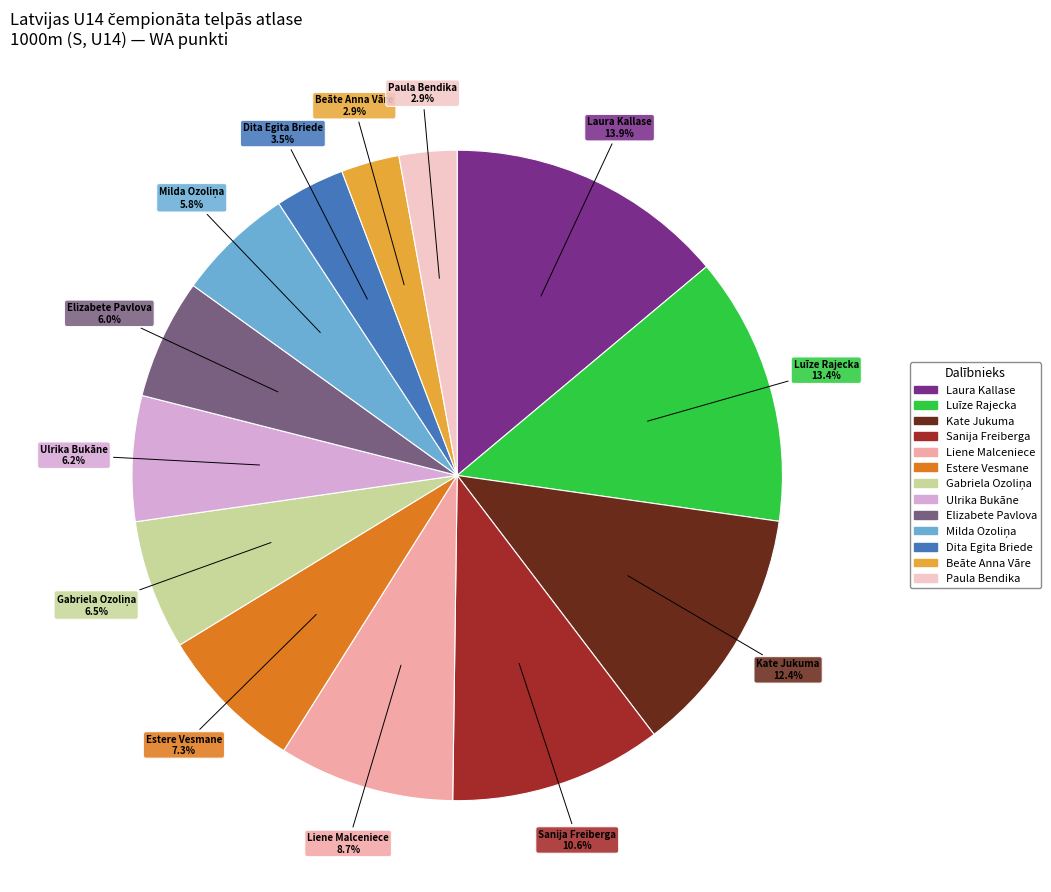

The Estere Vesmane slice represents 7% of the pie. True or false?

True